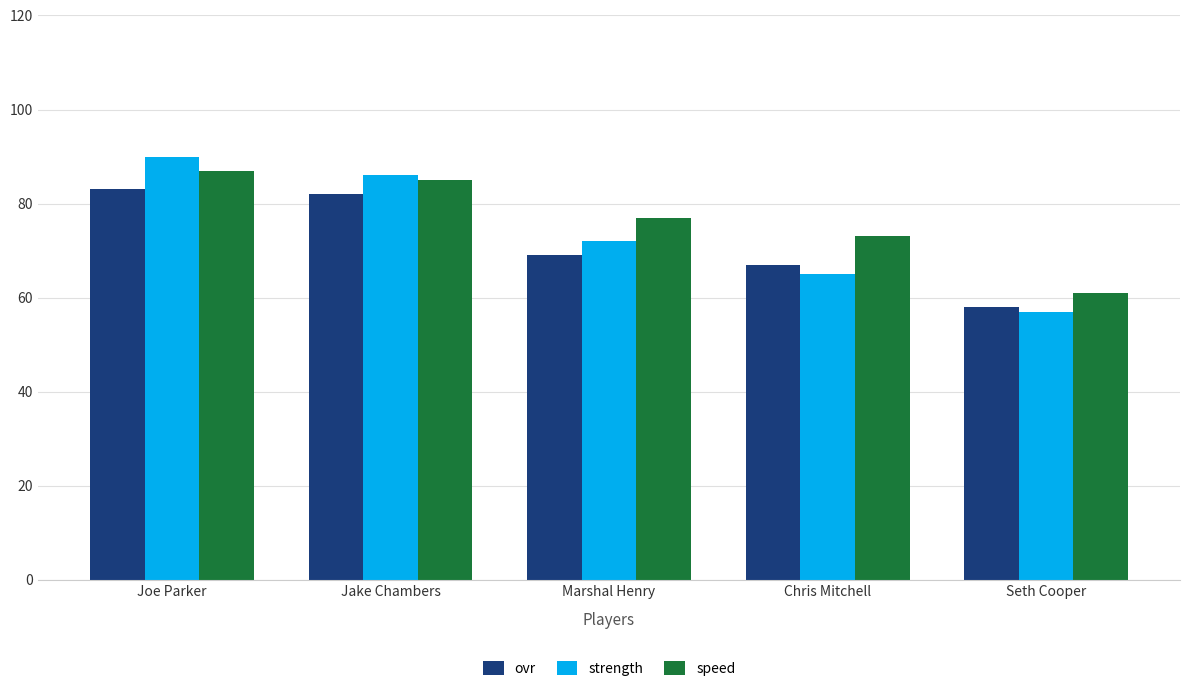

What is the value of the strength bar at the 3rd from the left?

72